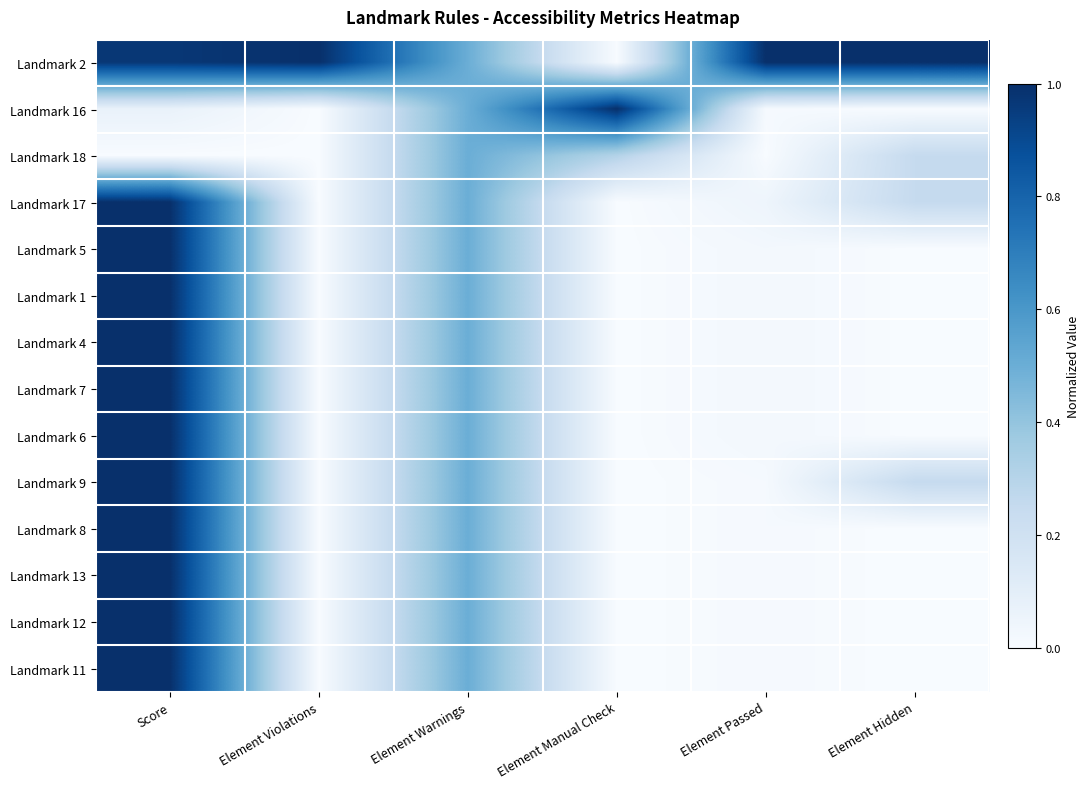

Reading right to left, list all the values displayed in this chart.

Landmark 2: Element Hidden=1.0	Element Passed=1.0	Element Manual Check=0.0	Element Warnings=0.5	Element Violations=1.0	Score=1.0
Landmark 16: Element Hidden=0.0	Element Passed=0.0	Element Manual Check=1.0	Element Warnings=0.5	Element Violations=0.0	Score=0.1
Landmark 18: Element Hidden=0.2	Element Passed=0.0	Element Manual Check=0.3	Element Warnings=0.5	Element Violations=0.0	Score=0.0
Landmark 17: Element Hidden=0.2	Element Passed=0.0	Element Manual Check=0.0	Element Warnings=0.5	Element Violations=0.0	Score=1.0
Landmark 5: Element Hidden=0.0	Element Passed=0.0	Element Manual Check=0.0	Element Warnings=0.5	Element Violations=0.0	Score=1.0
Landmark 1: Element Hidden=0.0	Element Passed=0.0	Element Manual Check=0.0	Element Warnings=0.5	Element Violations=0.0	Score=1.0
Landmark 4: Element Hidden=0.0	Element Passed=0.0	Element Manual Check=0.0	Element Warnings=0.5	Element Violations=0.0	Score=1.0
Landmark 7: Element Hidden=0.0	Element Passed=0.0	Element Manual Check=0.0	Element Warnings=0.5	Element Violations=0.0	Score=1.0
Landmark 6: Element Hidden=0.0	Element Passed=0.0	Element Manual Check=0.0	Element Warnings=0.5	Element Violations=0.0	Score=1.0
Landmark 9: Element Hidden=0.2	Element Passed=0.0	Element Manual Check=0.0	Element Warnings=0.5	Element Violations=0.0	Score=1.0
Landmark 8: Element Hidden=0.0	Element Passed=0.0	Element Manual Check=0.0	Element Warnings=0.5	Element Violations=0.0	Score=1.0
Landmark 13: Element Hidden=0.0	Element Passed=0.0	Element Manual Check=0.0	Element Warnings=0.5	Element Violations=0.0	Score=1.0
Landmark 12: Element Hidden=0.0	Element Passed=0.0	Element Manual Check=0.0	Element Warnings=0.5	Element Violations=0.0	Score=1.0
Landmark 11: Element Hidden=0.0	Element Passed=0.0	Element Manual Check=0.0	Element Warnings=0.5	Element Violations=0.0	Score=1.0